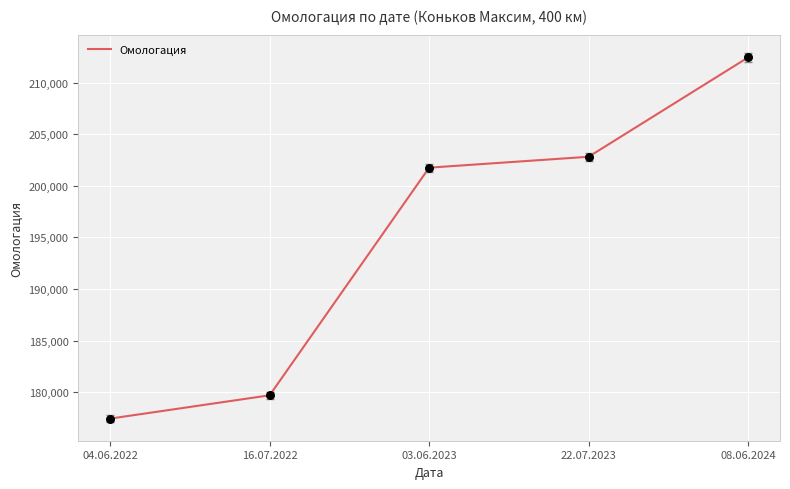

What is the change in value from 04.06.2022 to 16.07.2022?

+2259